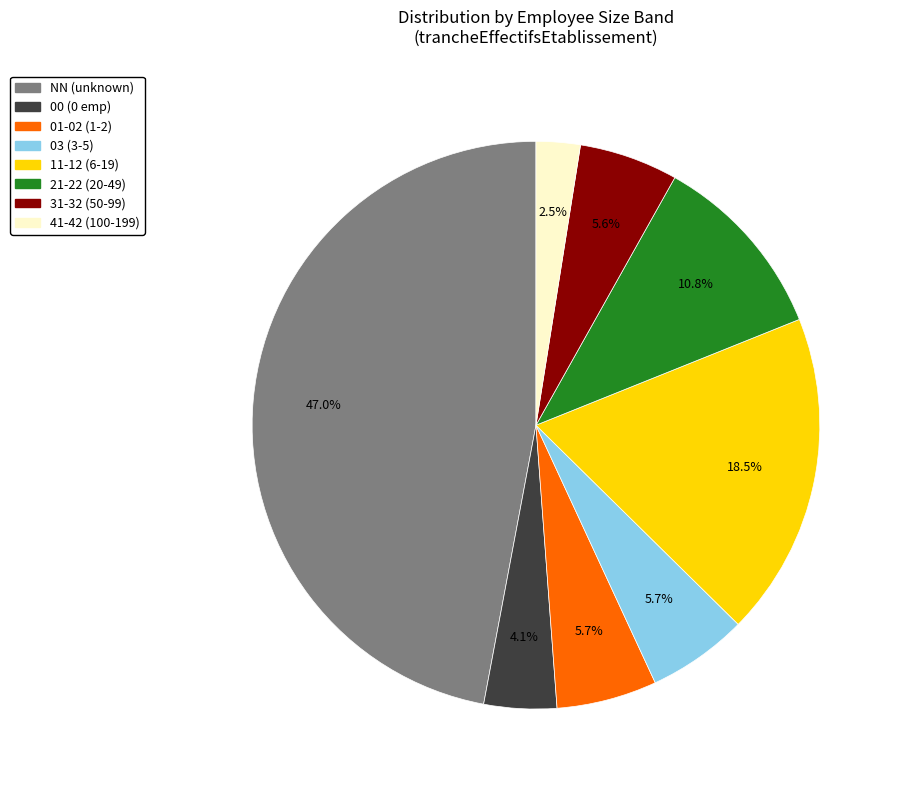

Do 21-22 (20-49) and 00 (0 emp) together represent more than half of the pie?

No